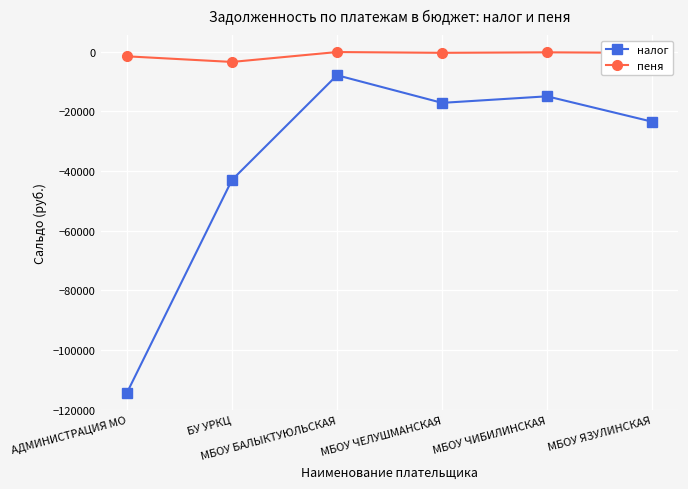

At which category is the sum across all series the highest?

МБОУ БАЛЫКТУЮЛЬСКАЯ